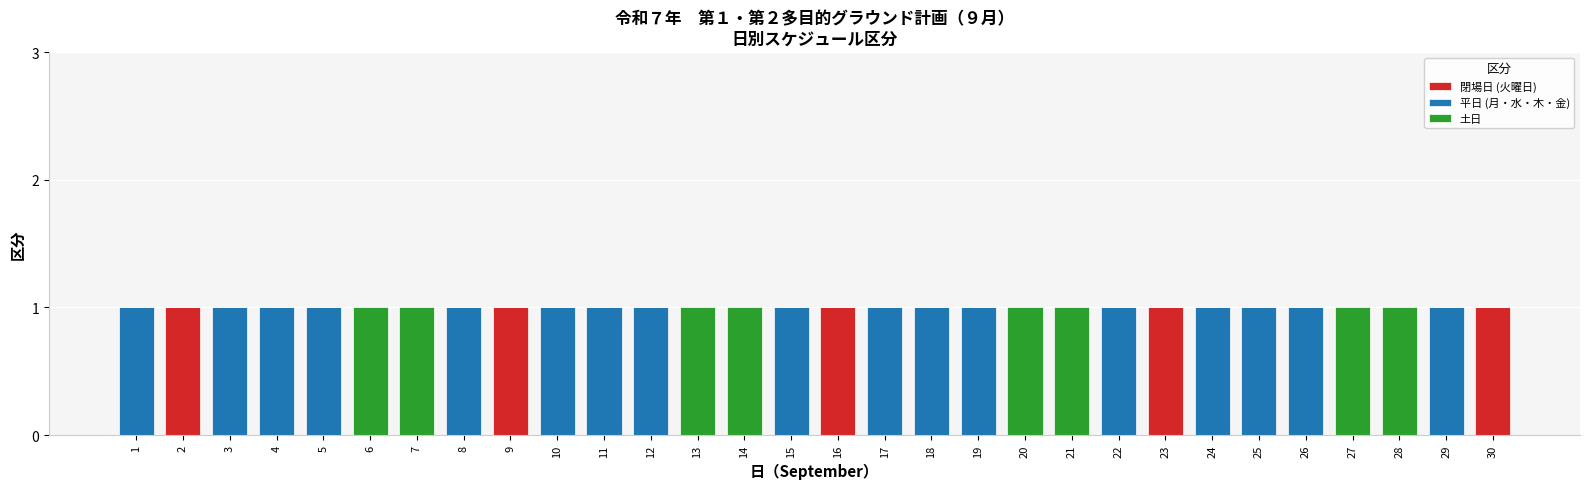

True or false: 閉場日 (火曜日) has a value of 0 at 11.

True